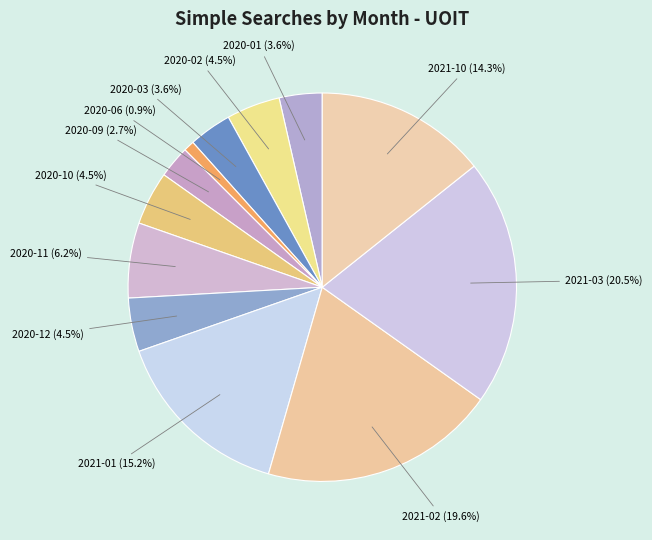

Which category has the biggest portion of the pie?

2021-03